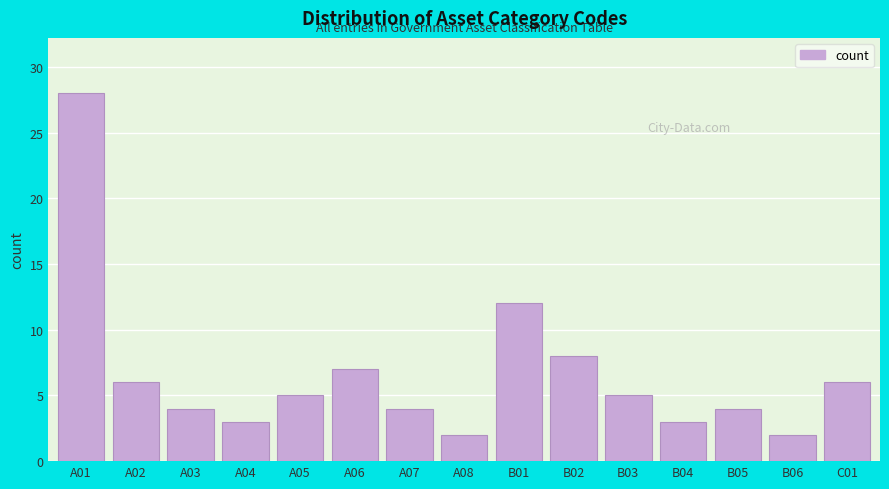

Reading left to right, extract all data points from this chart.

28	6	4	3	5	7	4	2	12	8	5	3	4	2	6